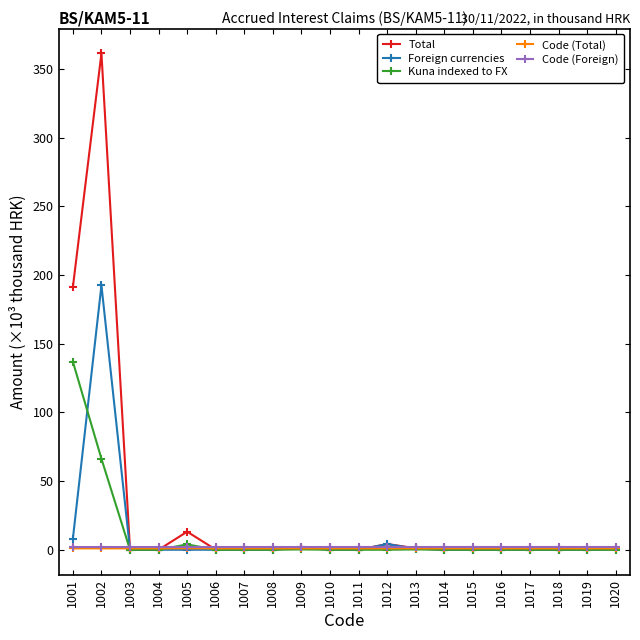

True or false: Code (Total) has more than 2 interior local peaks.

False